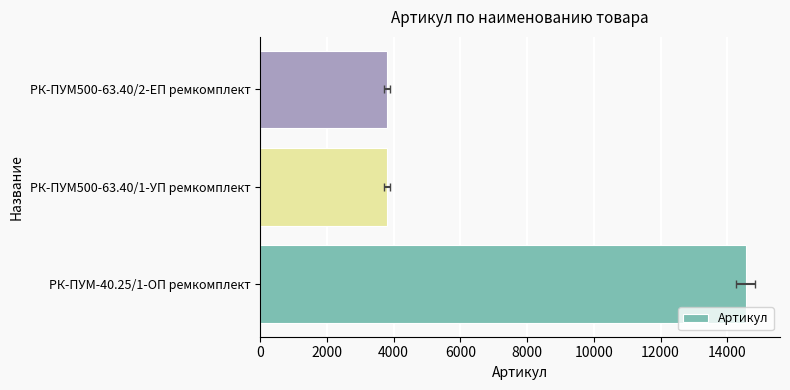

How many bars are there in total?

3